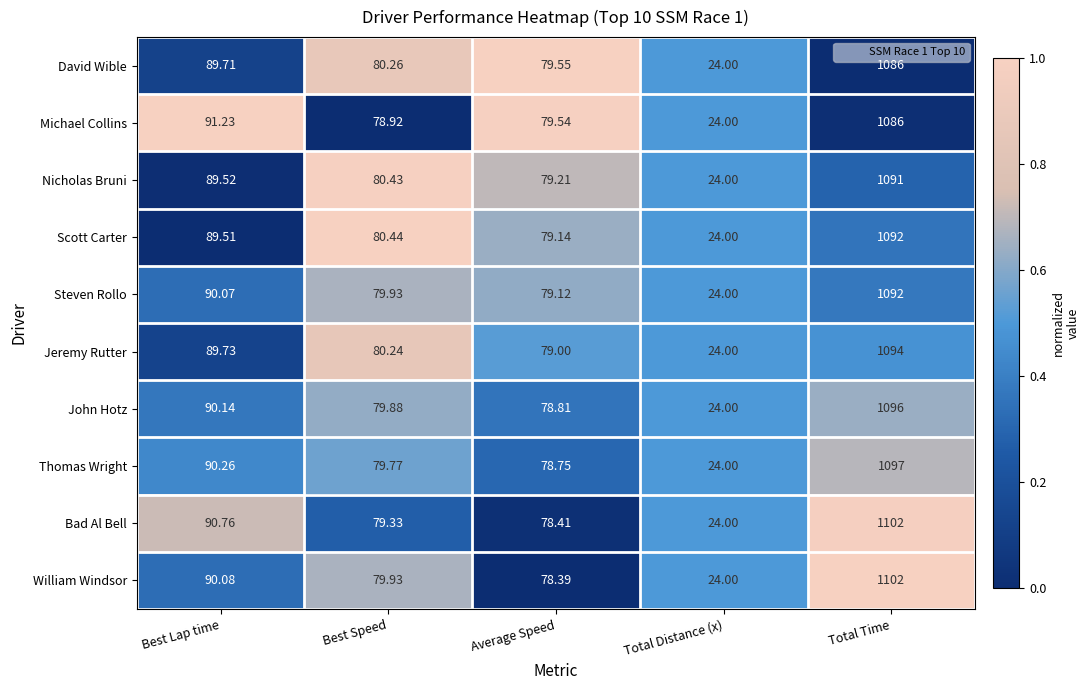

At which label does John Hotz reach its minimum?

Total Distance (x)